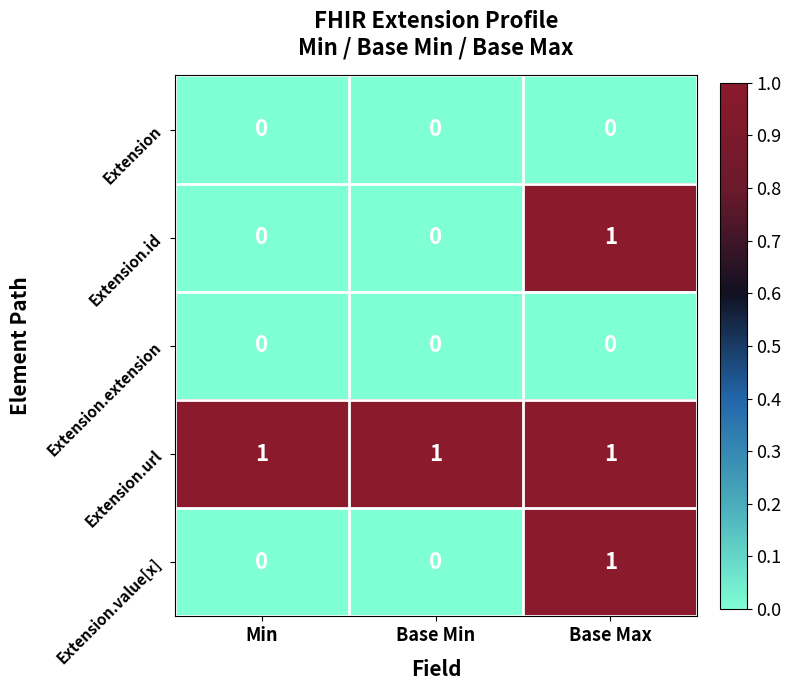

What is the difference between the highest and lowest values at Base Min?

1